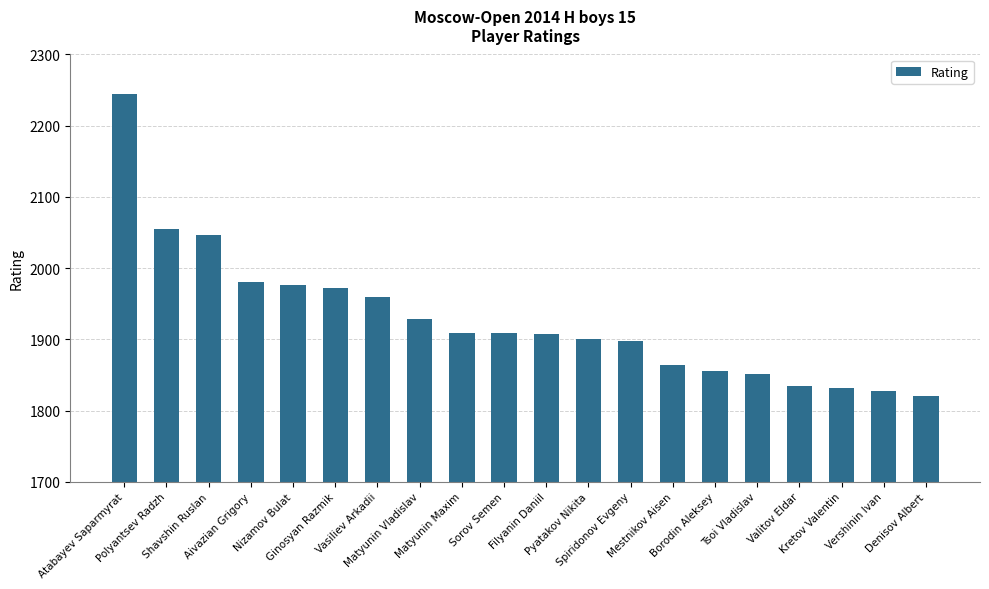

What is the change in value from Atabayev Saparmyrat to Filyanin Daniil?

-337